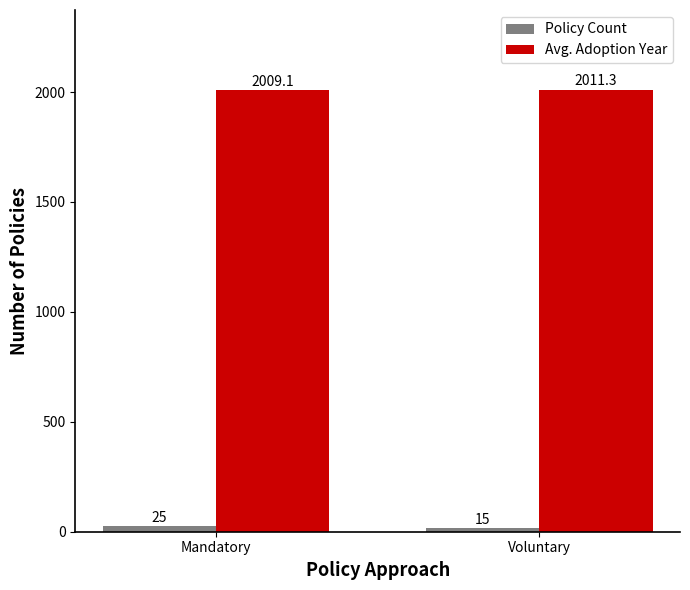

Which category has the highest value in the Avg. Adoption Year series?

Voluntary